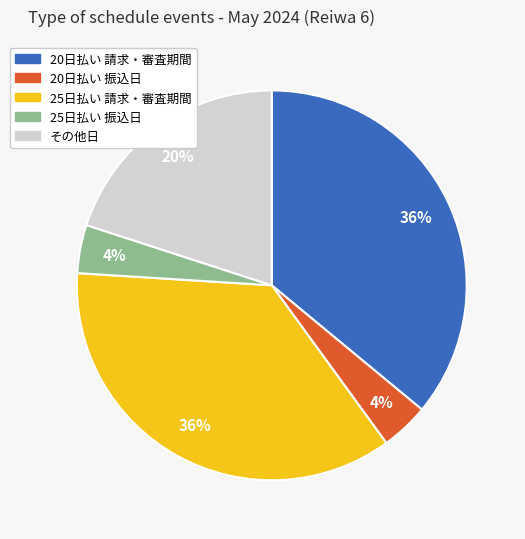

To the nearest percent, what is the average slice percentage?

20%